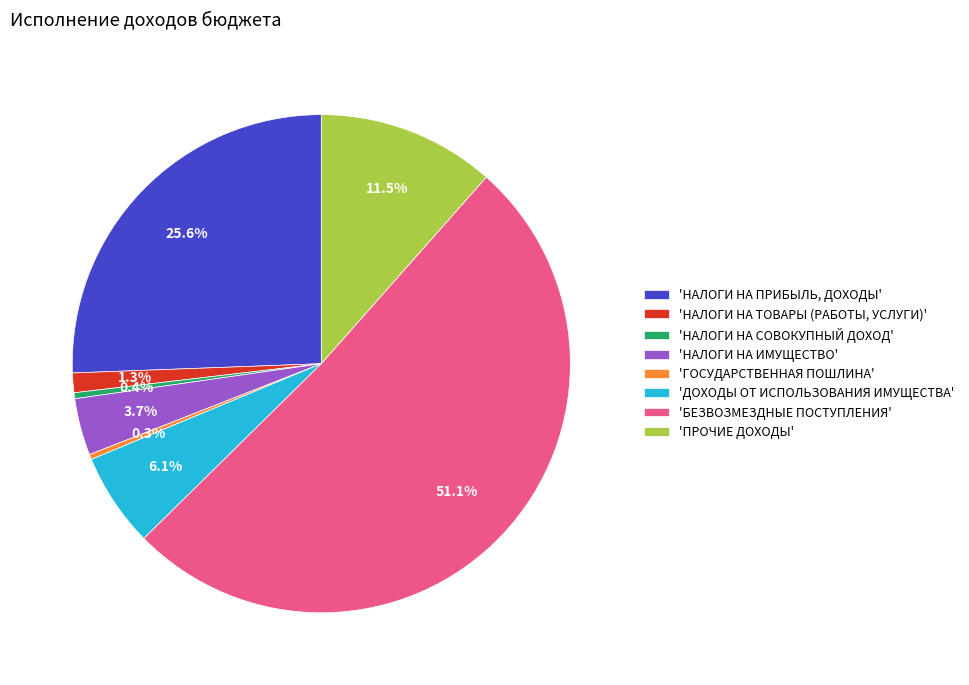

Which category has the biggest portion of the pie?

'БЕЗВОЗМЕЗДНЫЕ ПОСТУПЛЕНИЯ'